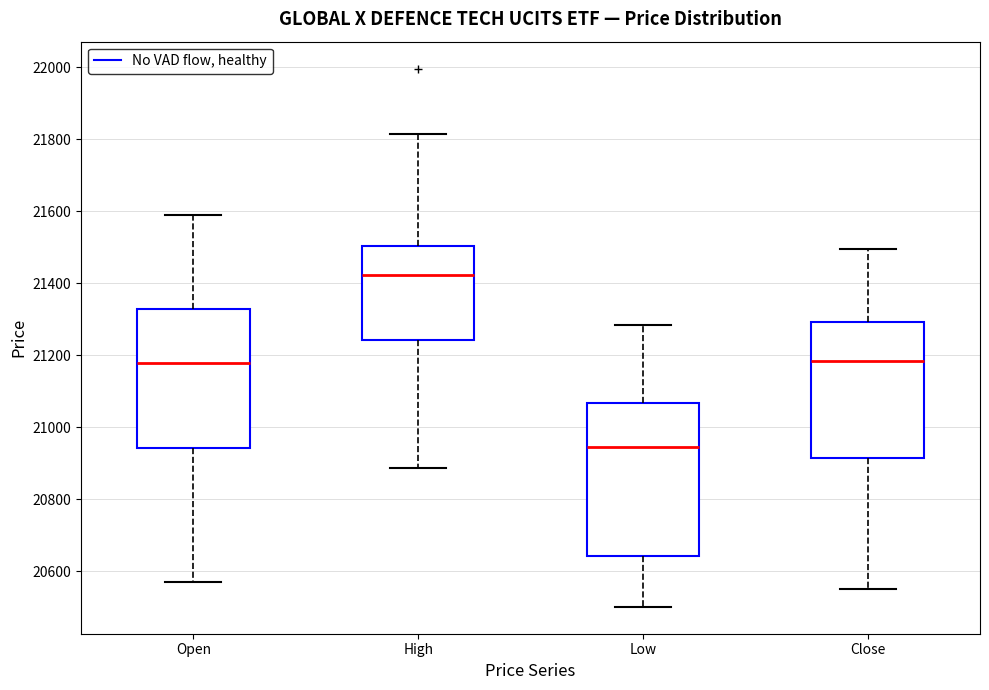

Reading left to right, read every box against the y-axis: the position of its median line, the range the box covers, and the ends of its whiskers. The values are not printed on the chart, so give them approximately, as read against the axis.

Open: median 21180, box 20940 to 21340, whiskers 20580 to 21580
High: median 21420, box 21240 to 21500, whiskers 20880 to 21820
Low: median 20940, box 20640 to 21060, whiskers 20500 to 21280
Close: median 21180, box 20920 to 21300, whiskers 20560 to 21500